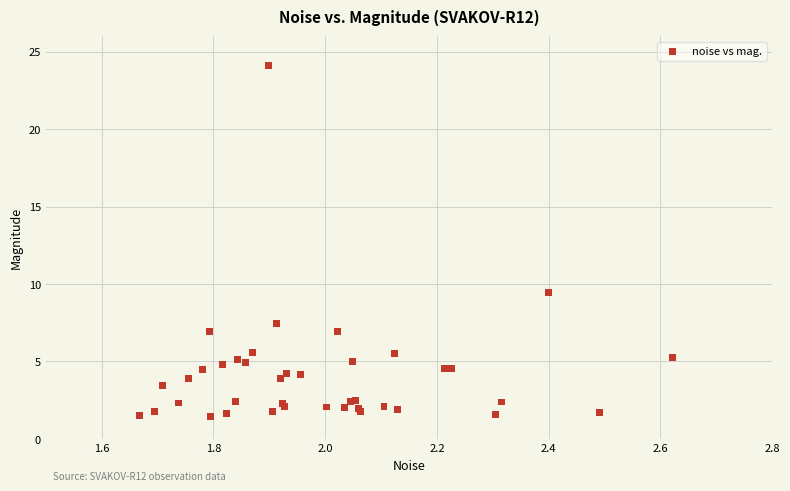

What Y value in the scatter plot is closest to 12?

9.5